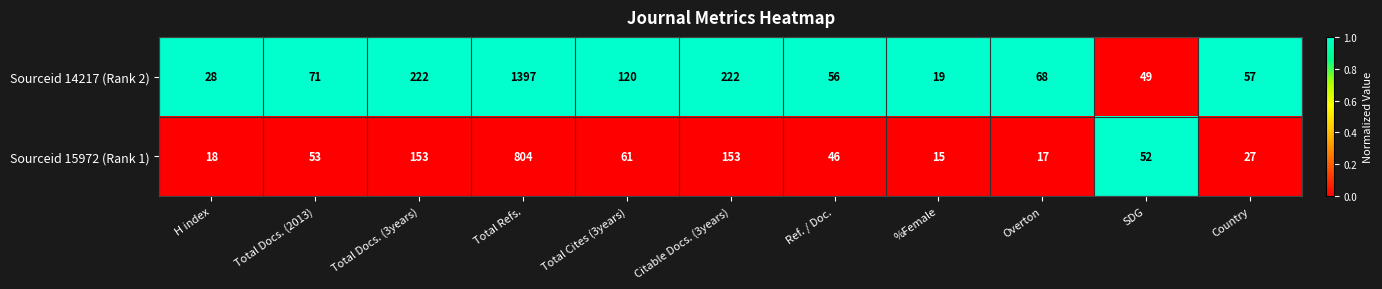

How many values in the Sourceid 14217 (Rank 2) series are below 68?

5